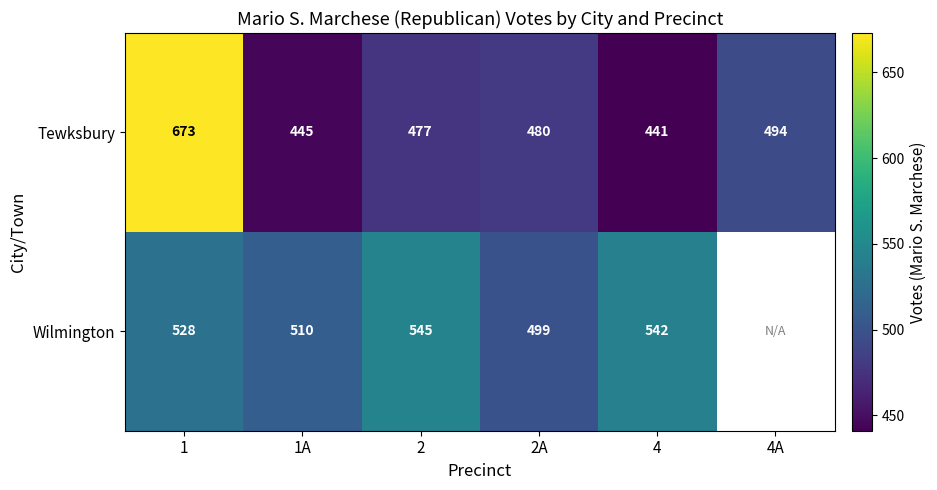

How many data points in Tewksbury are less than 480?

3